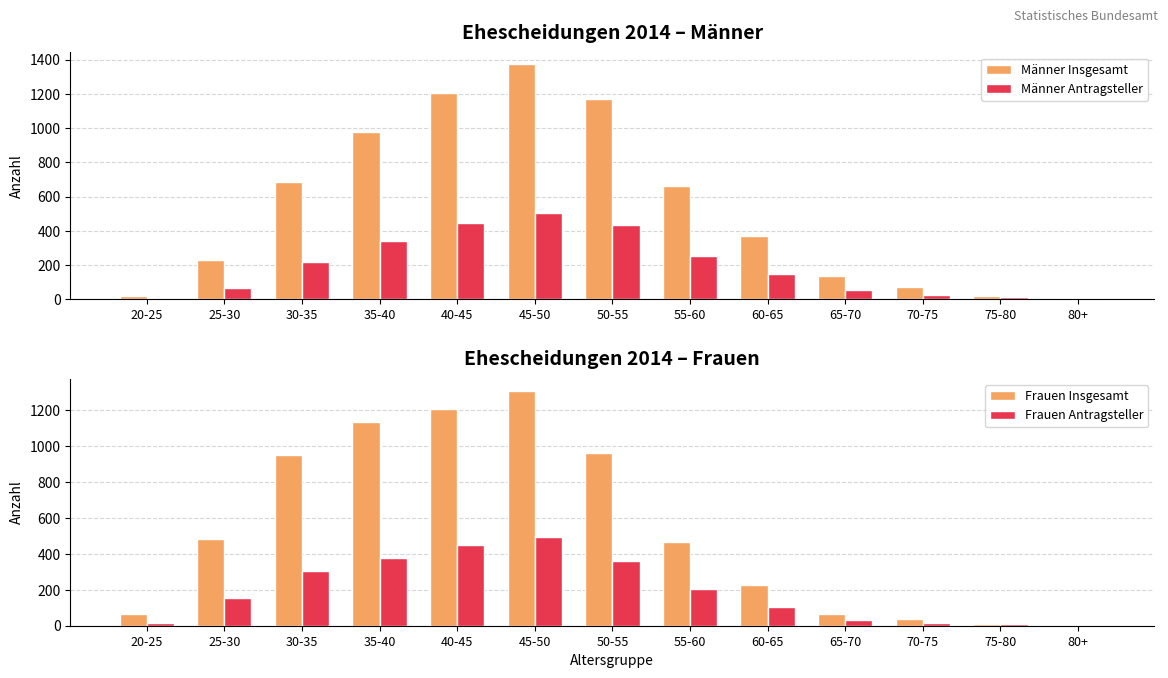

Which series has the largest total across all categories?

Männer Insgesamt